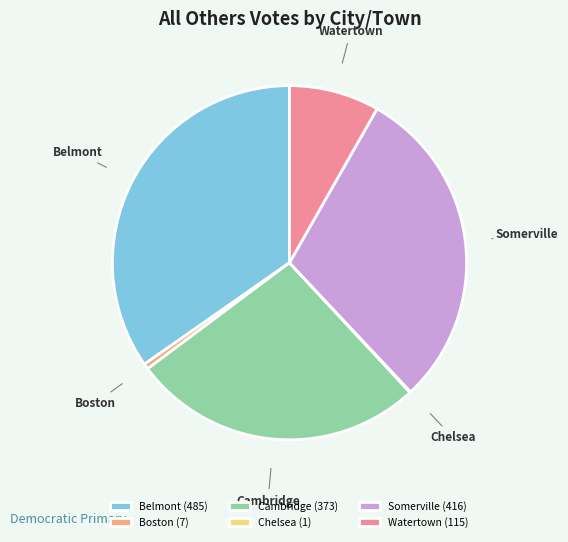

Combined, do Boston and Belmont account for over 50%?

No